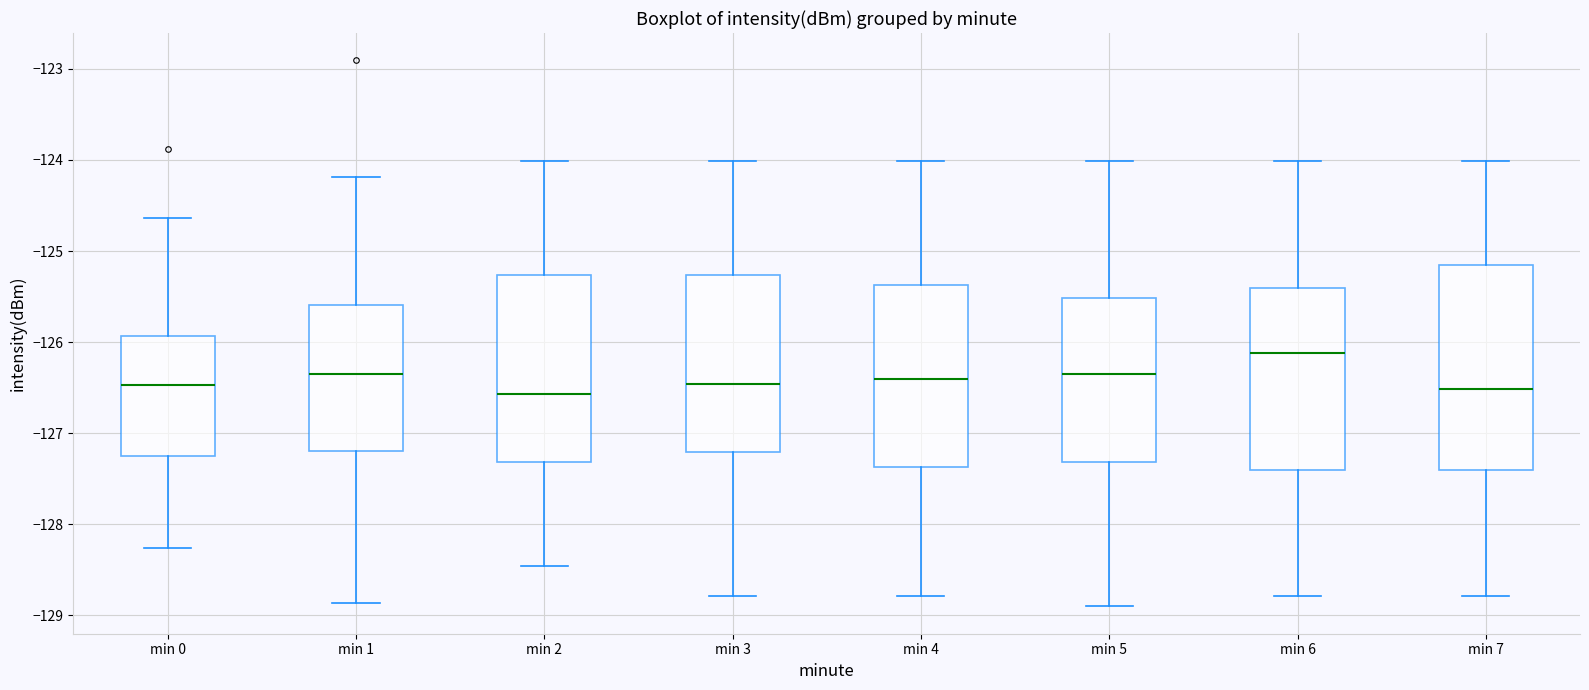

Where is the lower edge of the box for min 7 on the y-axis? The values are not printed on the chart, so give them approximately, as read against the axis.

-127.4